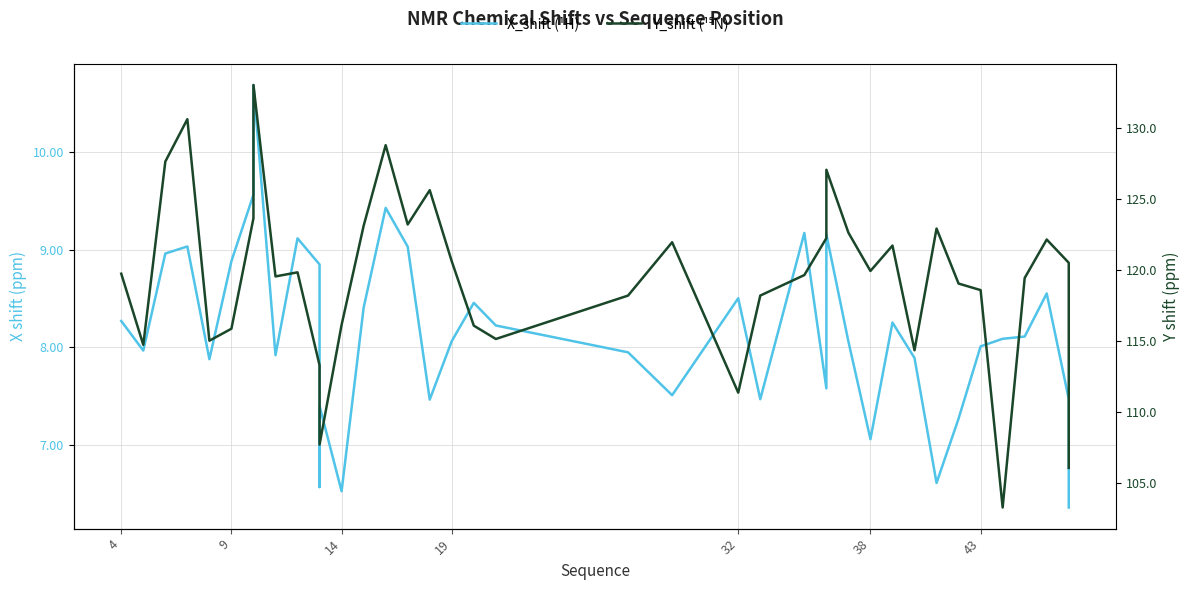

Is this an area chart (filled region under the line)?

No